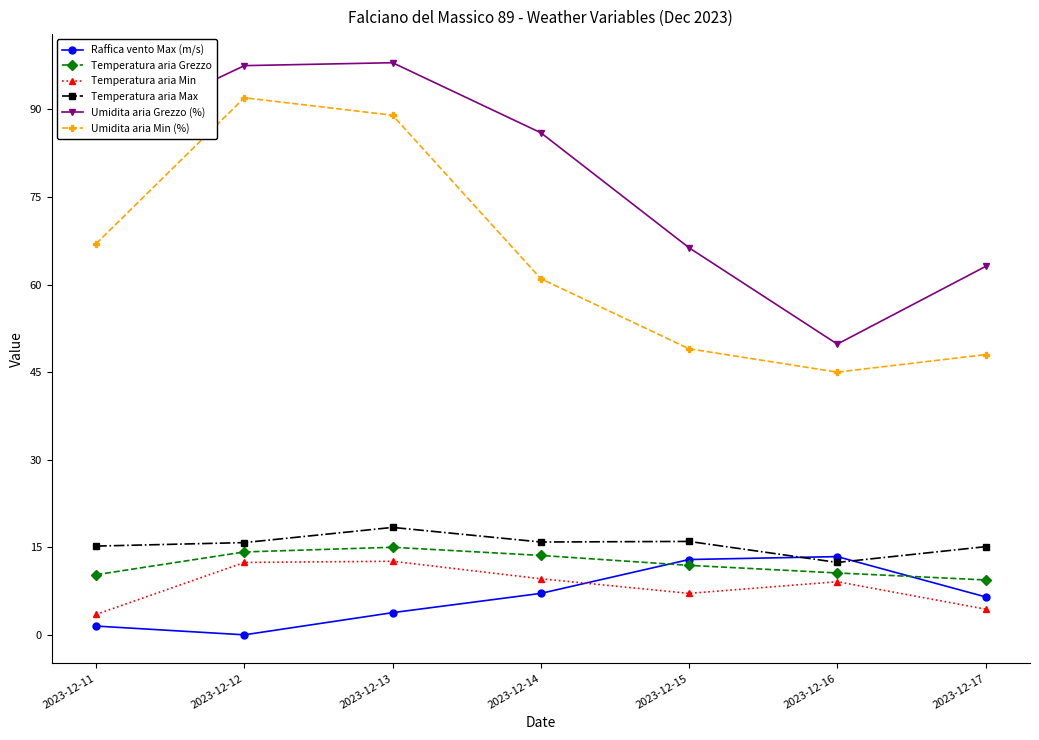

What is the spread (max minus min) of values at 2023-12-17?

58.7